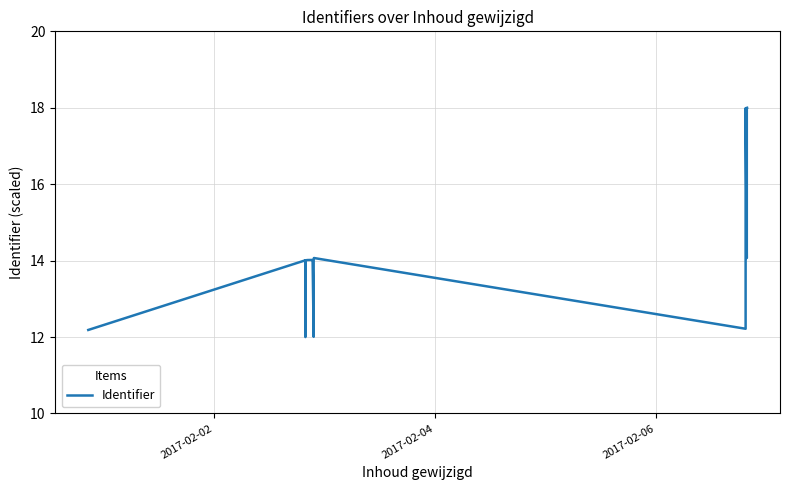

How many lines are shown in the chart?

1